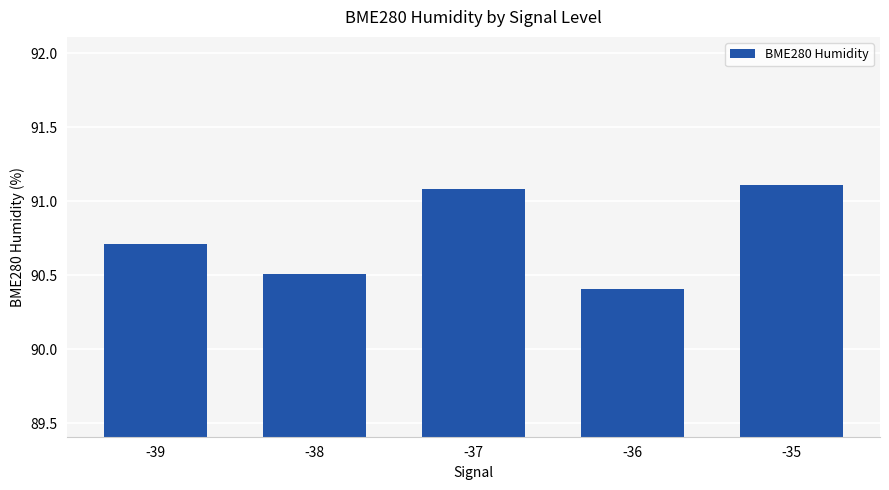

What is the smallest value displayed?

90.4